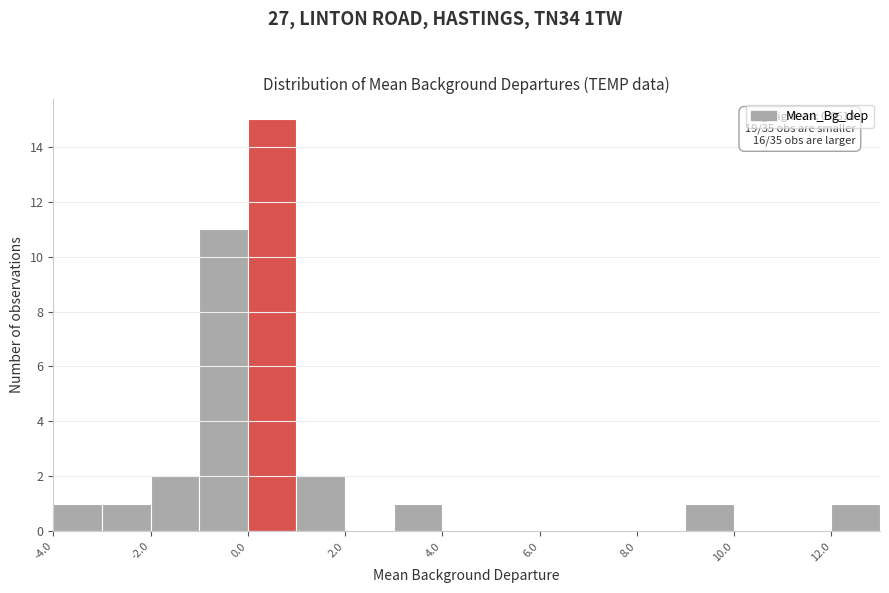

Over which range of the x-axis is the bar tallest?

0 to 1